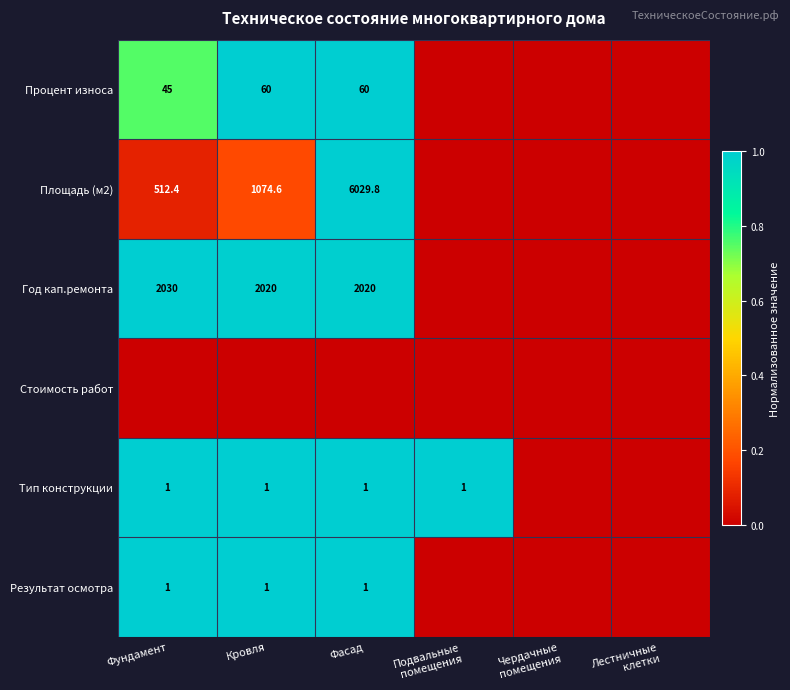

How many data points does each series have?

6